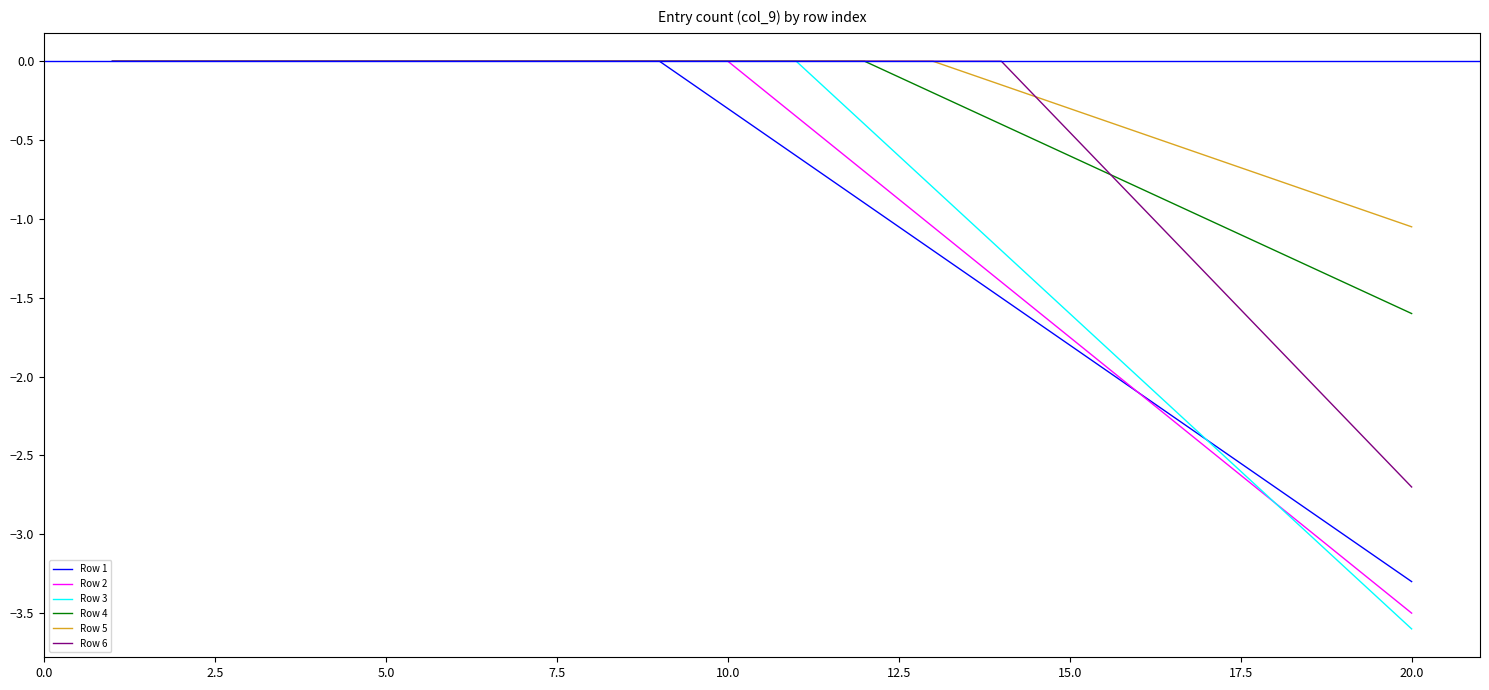

Which series has the largest range (max minus min)?

Row 3